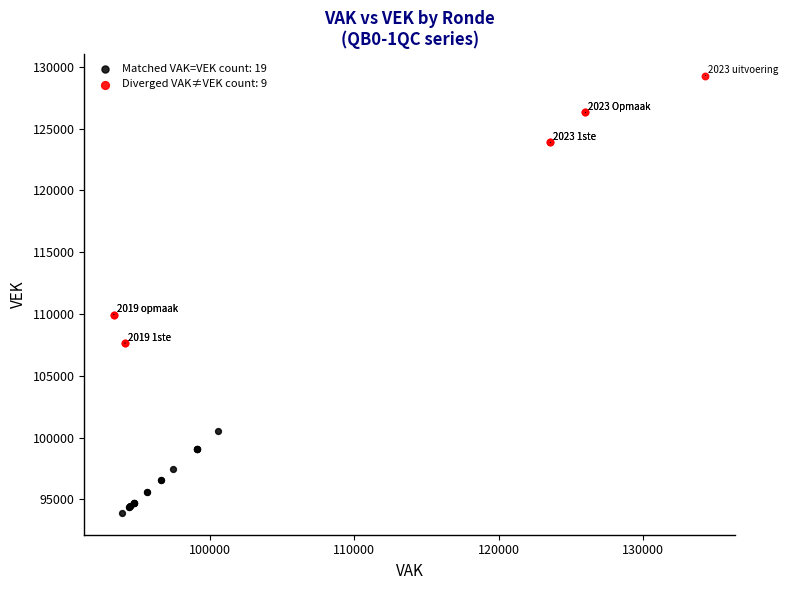

Which series has the largest Y range (max minus min)?

Diverged VAK≠VEK count: 9